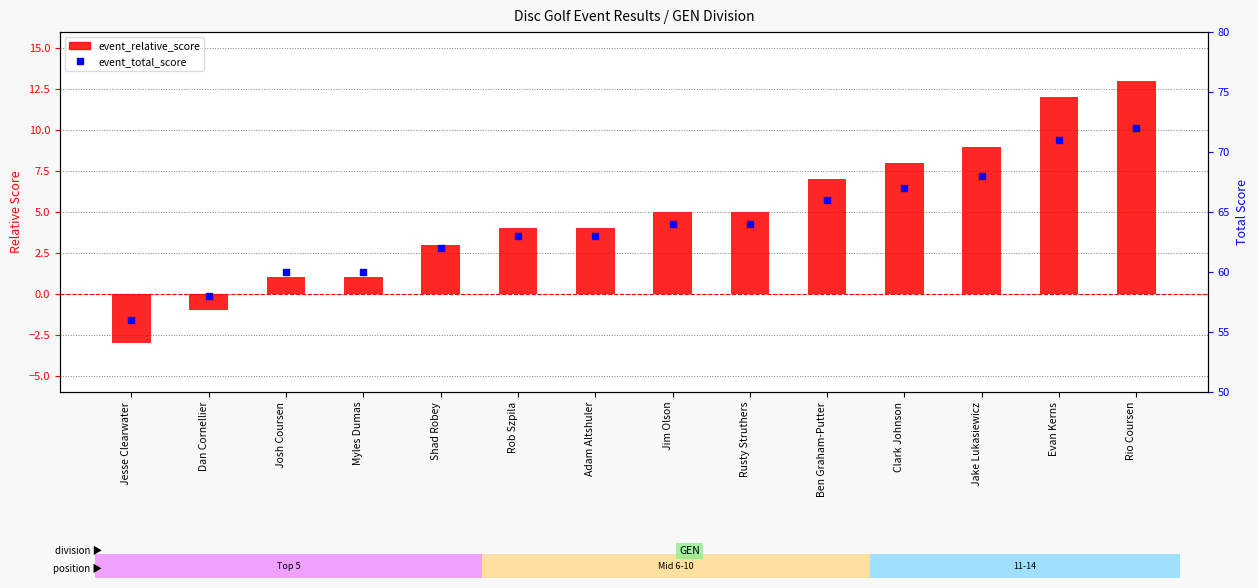

Which series has the widest spread of Y values?

event_relative_score